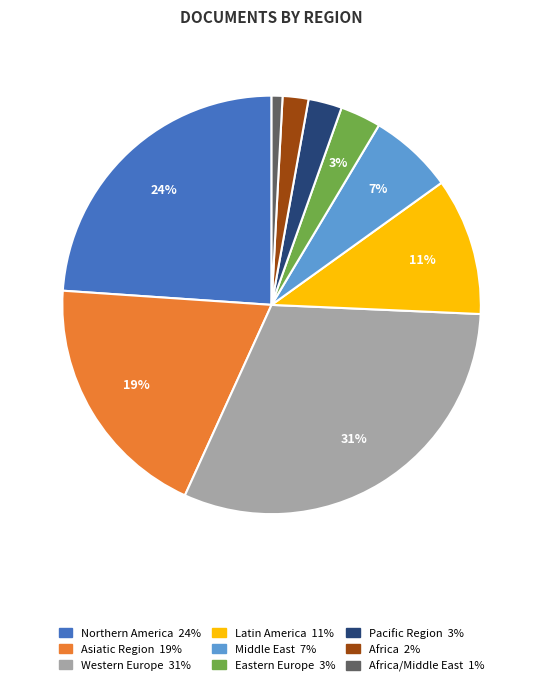

To the nearest percent, what is the difference between the largest and smallest slice percentages?

30%